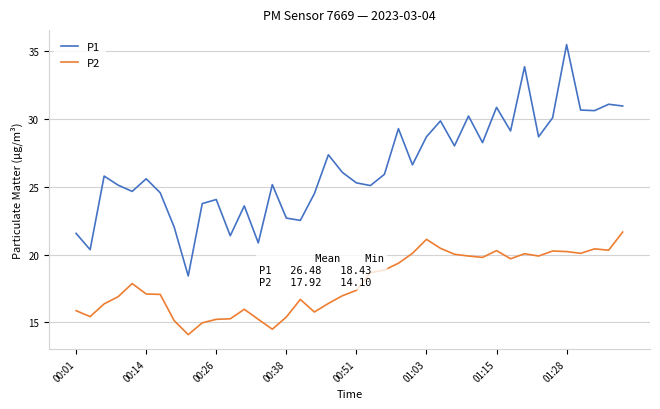

Rank the series by their average value, from lowest to highest.

P2, P1